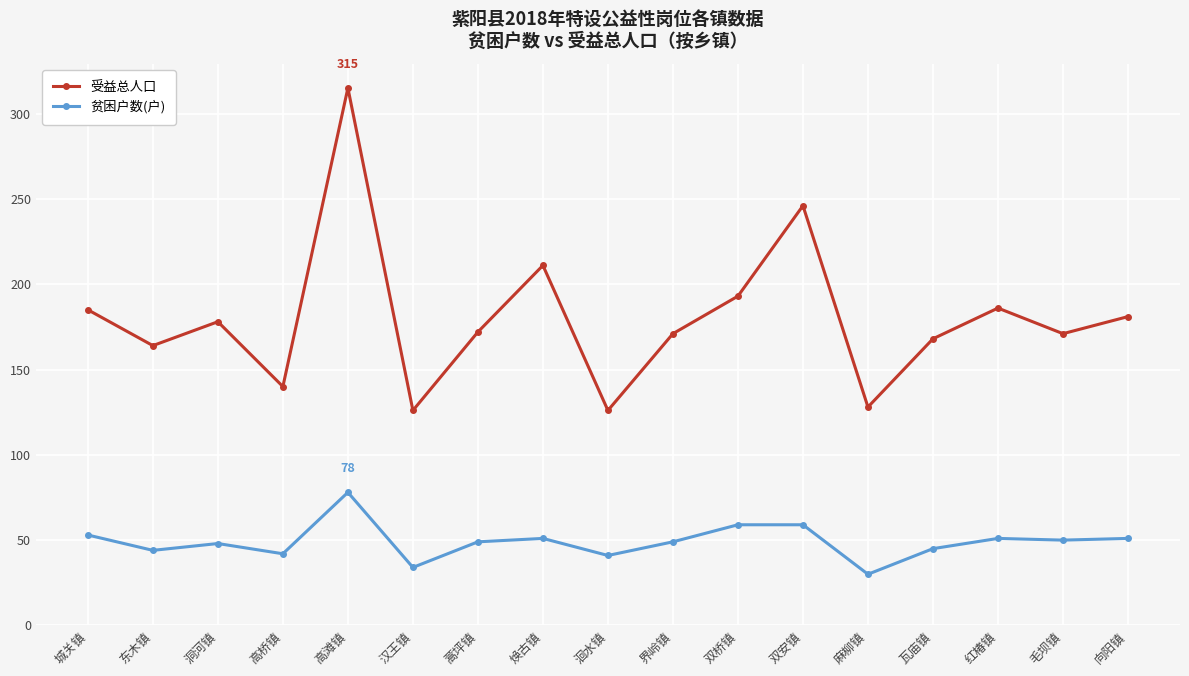

Which series has the widest spread of values?

受益总人口